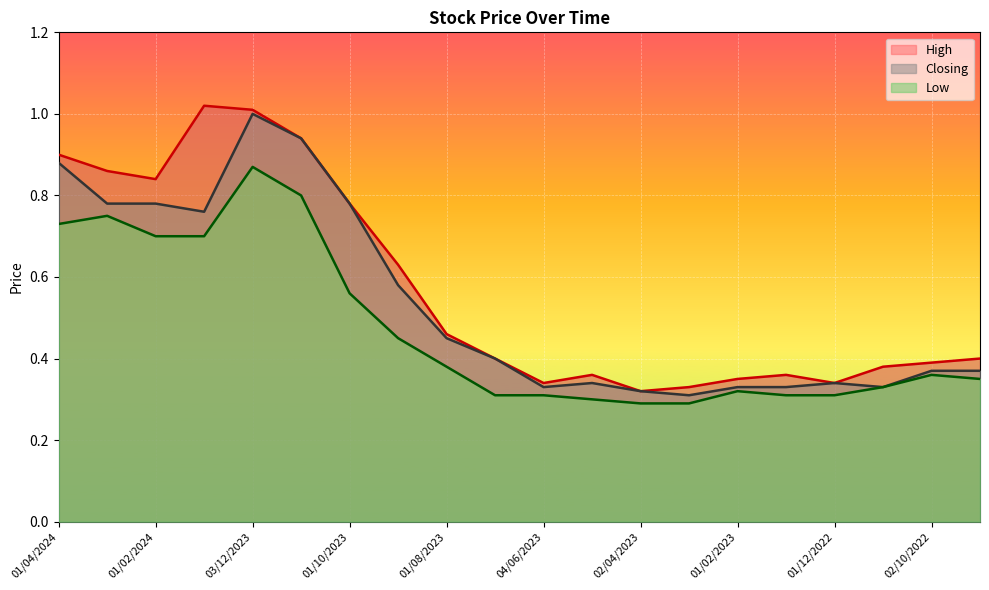

Reading right to left, what are all the values shown in this chart?

High: 0.4	0.4	0.4	0.3	0.4	0.3	0.3	0.3	0.4	0.3	0.4	0.5	0.6	0.8	0.9	1.0	1.0	0.8	0.9	0.9
Closing: 0.4	0.4	0.3	0.3	0.3	0.3	0.3	0.3	0.3	0.3	0.4	0.5	0.6	0.8	0.9	1.0	0.8	0.8	0.8	0.9
Low: 0.3	0.4	0.3	0.3	0.3	0.3	0.3	0.3	0.3	0.3	0.3	0.4	0.5	0.6	0.8	0.9	0.7	0.7	0.8	0.7